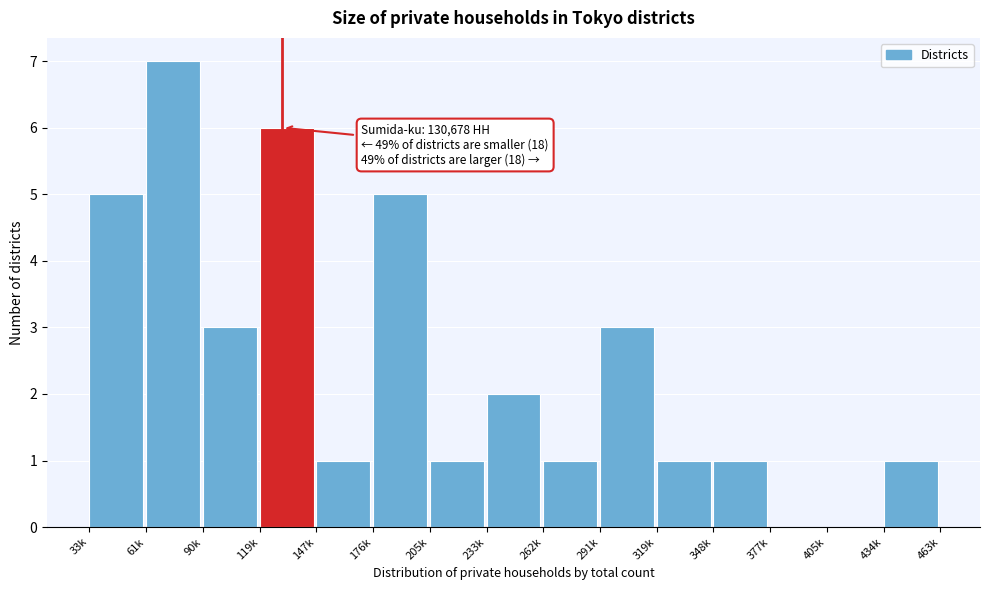

Reading left to right, what are all the values shown in this chart?

33k=5	61k=7	90k=3	119k=6	147k=1	176k=5	205k=1	233k=2	262k=1	291k=3	319k=1	348k=1	377k=0	405k=0	434k=1